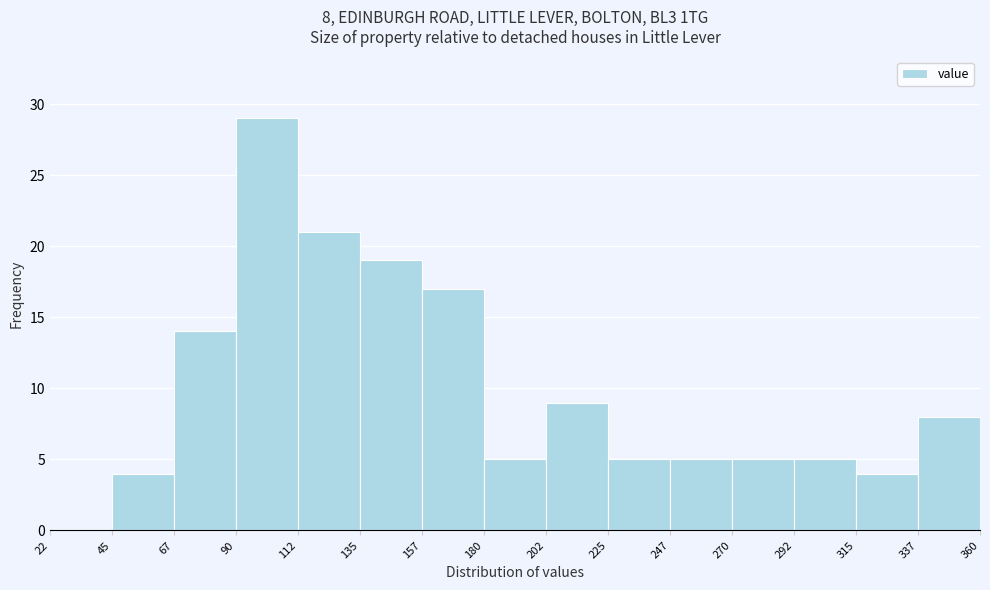

Which range on the x-axis has the tallest bar?

90 to 112